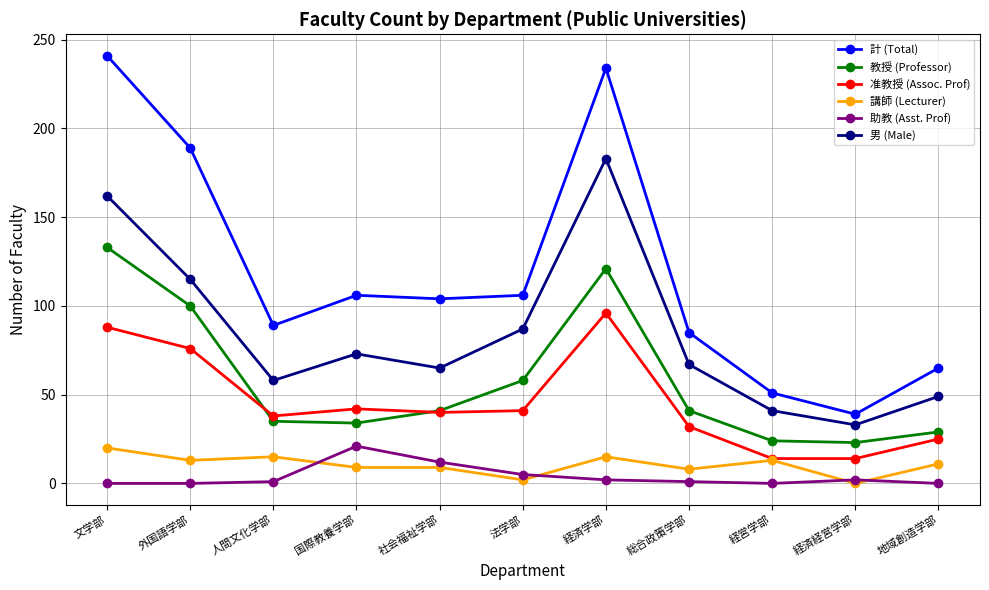

What is the label of the 3rd point from the left?

人間文化学部